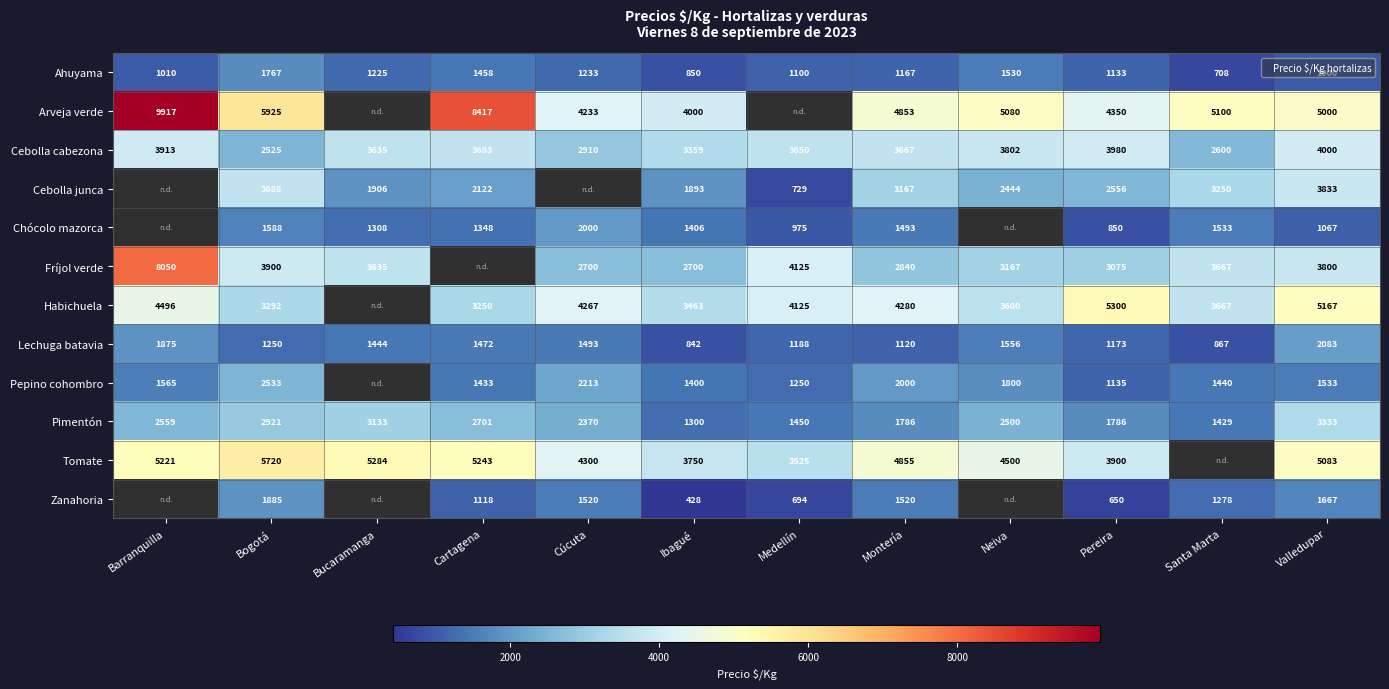

Between Valledupar and Bogotá, which is larger?

Bogotá